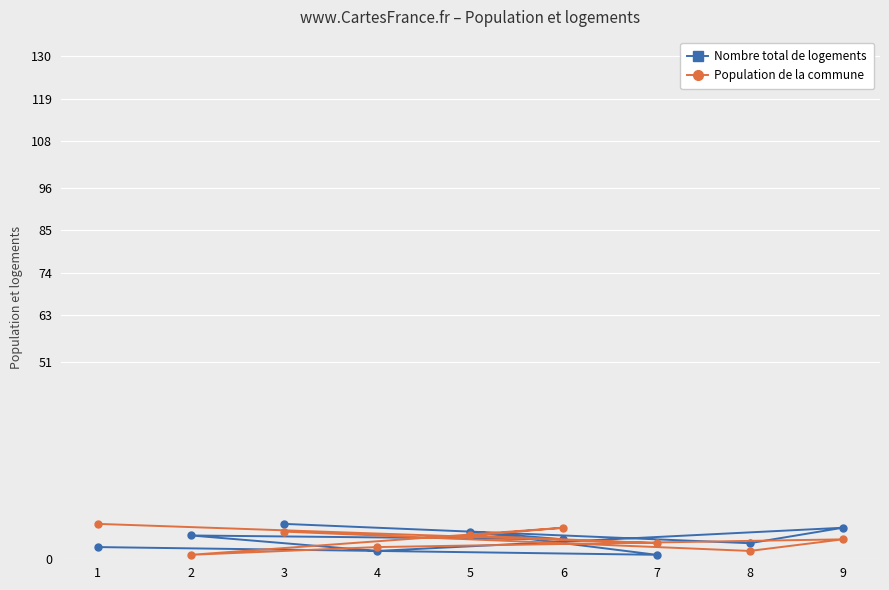

Which category has the lowest value across all series?

7